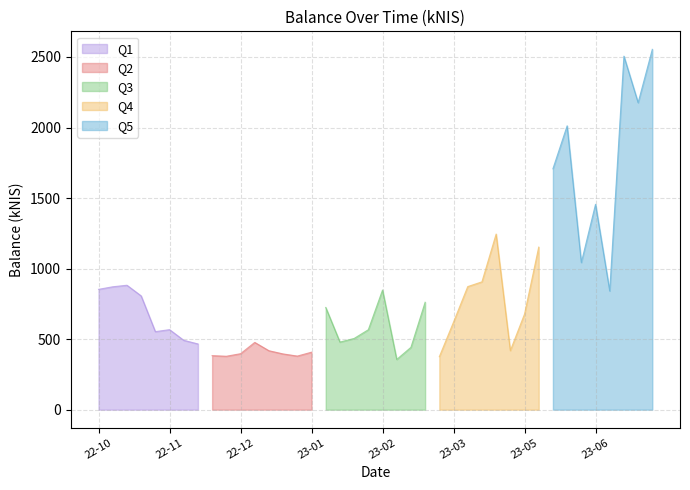

Is it true that the value at 2022-10-20 is 616.2?

False